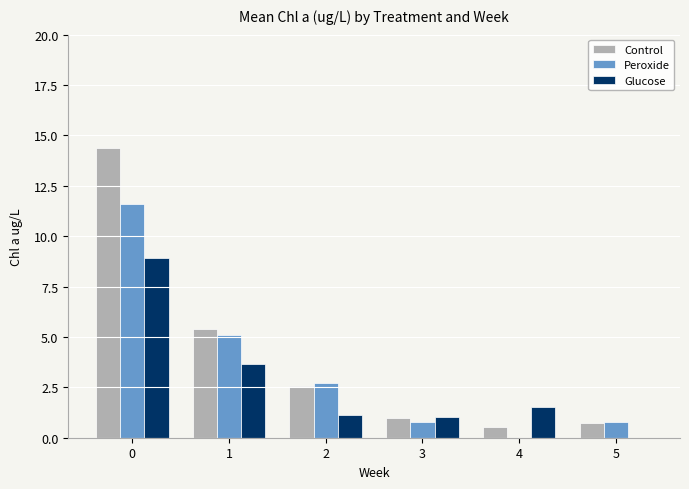

What is the sum of all Control values?

24.6